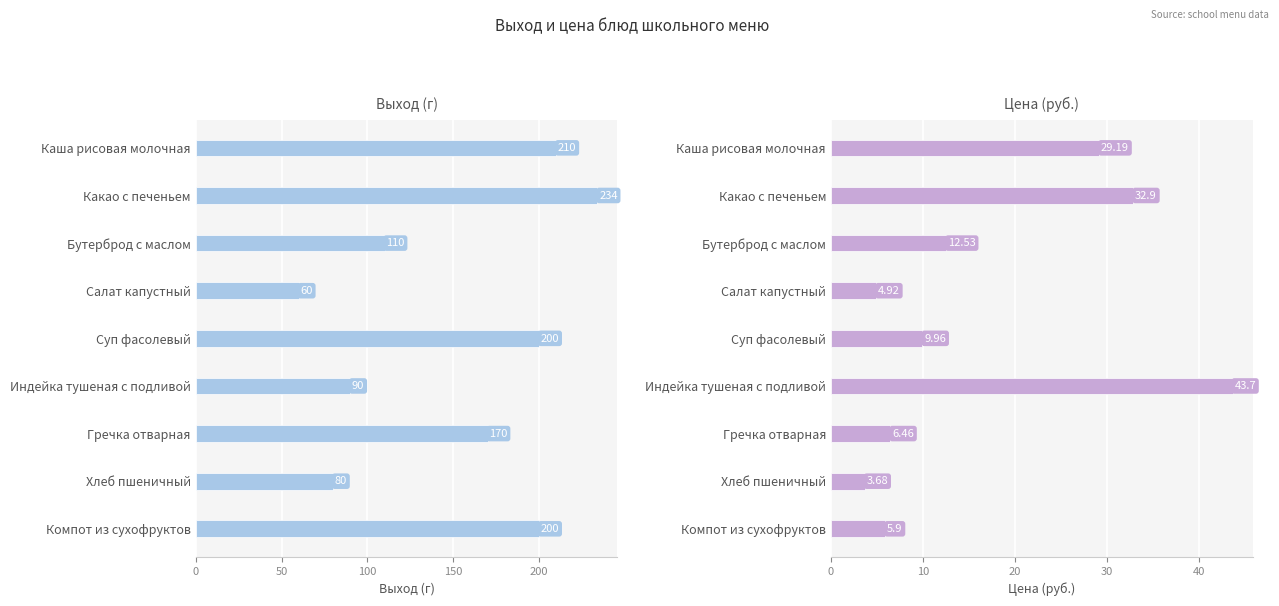

The value of Цена (руб.) at Каша рисовая молочная is 40.6. True or false?

False